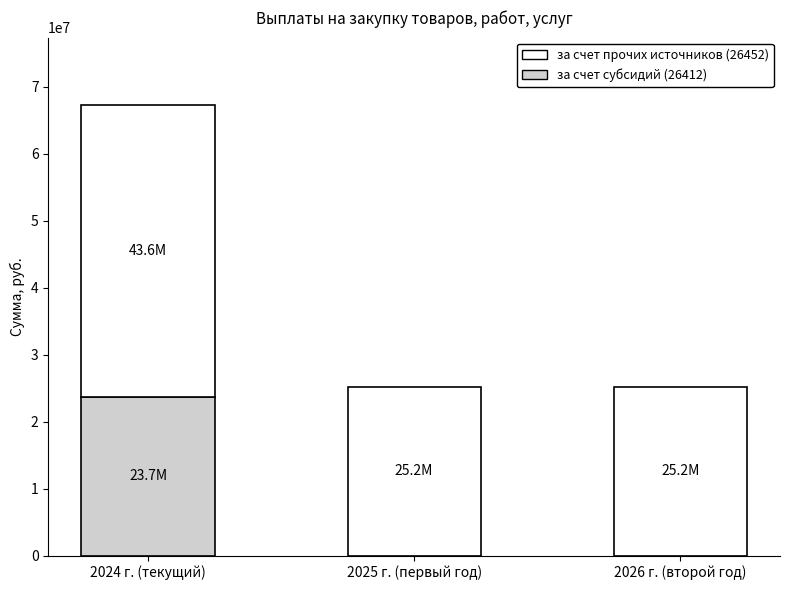

What are all the series names shown in the legend?

за счет прочих источников (26452), за счет субсидий (26412)